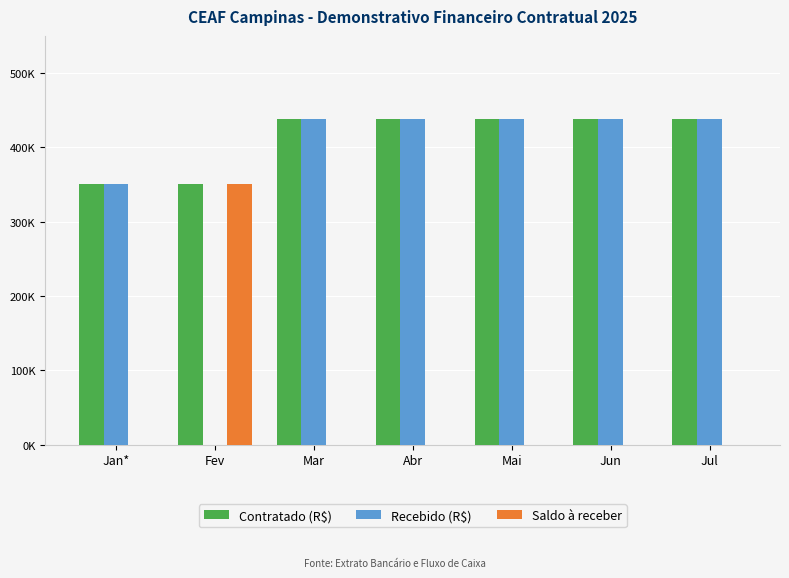

At Mar, list the series in order from largest to smallest.

Contratado (R$), Recebido (R$), Saldo à receber